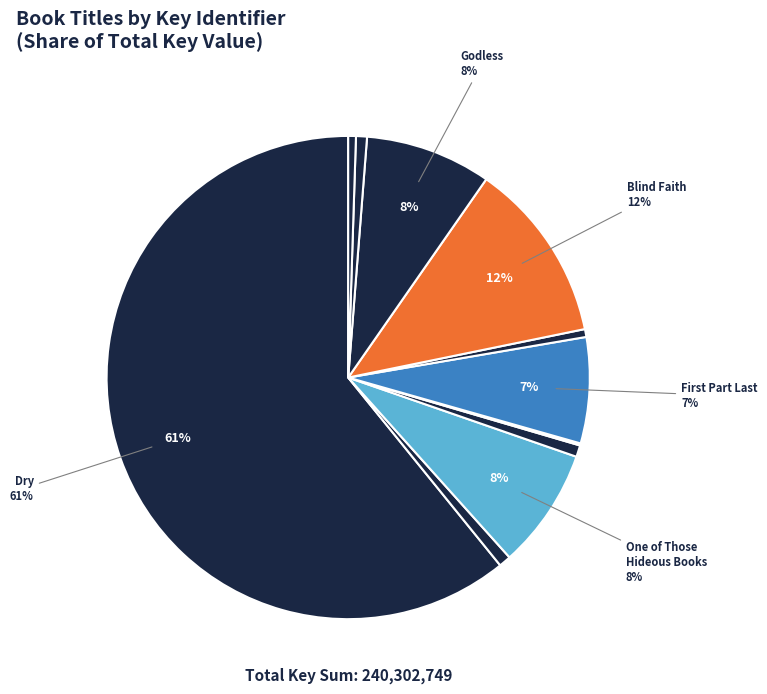

To the nearest percent, what is the average slice percentage?

9%